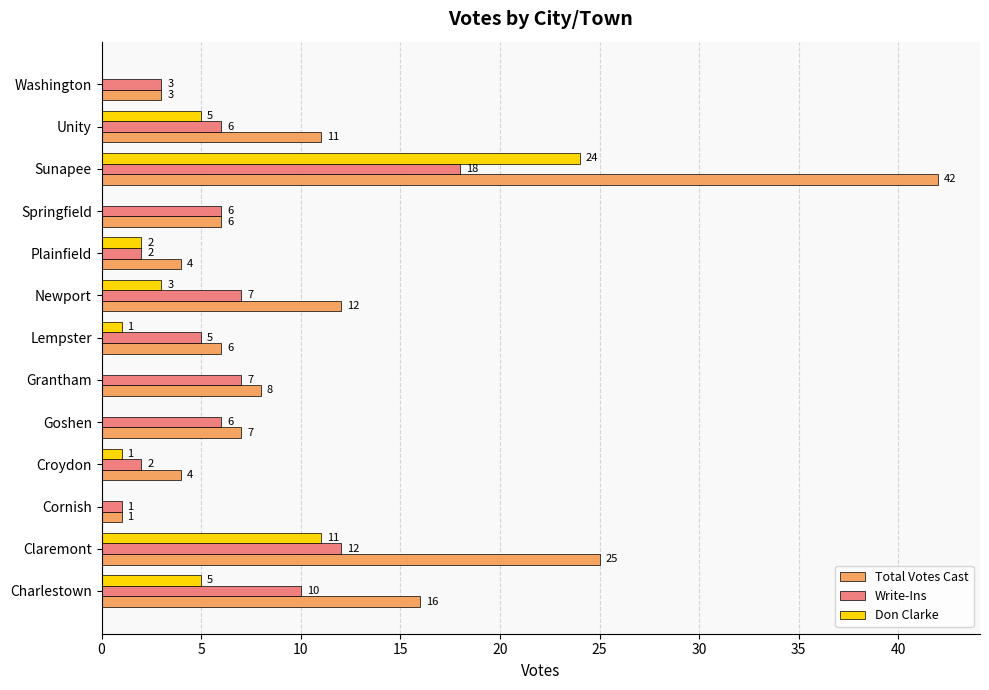

What is the sum of all Total Votes Cast values?

145